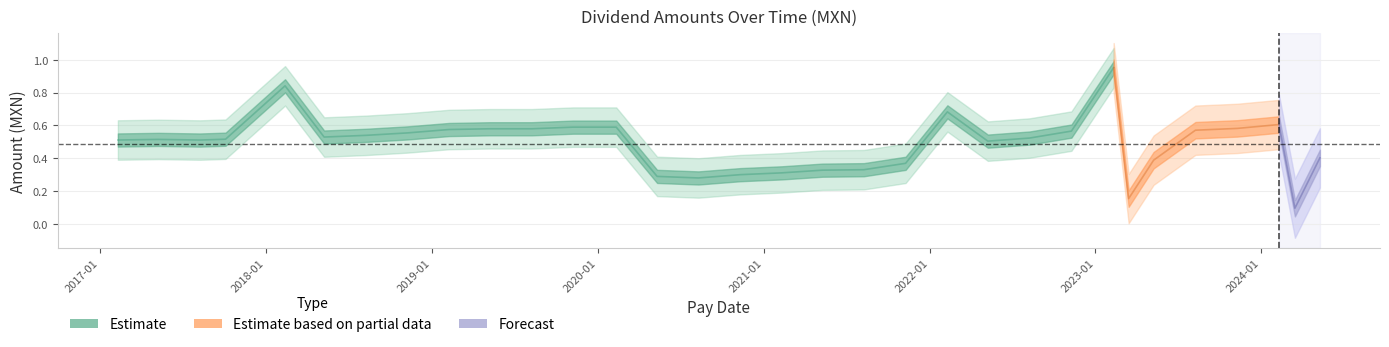

What is the sum of the values at 2020-11-10 and 2023-02-10?

1.3